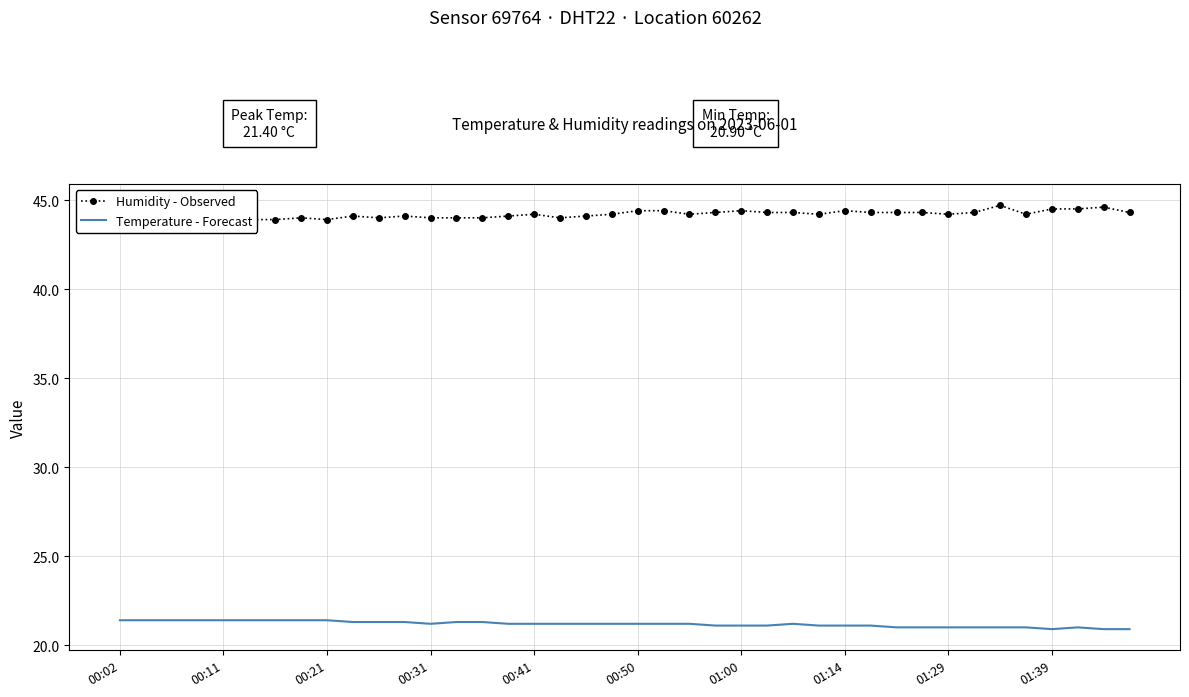

Between 35 and 37, which series saw the biggest shift?

Humidity - Observed